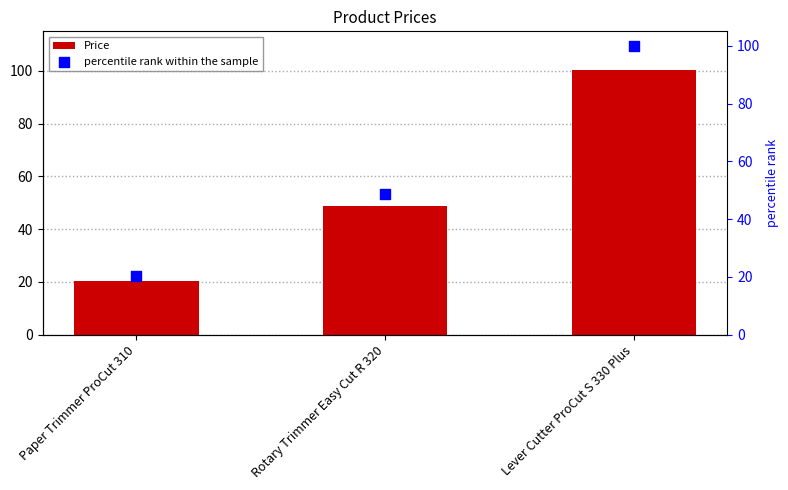

Which series reaches the minimum Y coordinate?

percentile rank within the sample